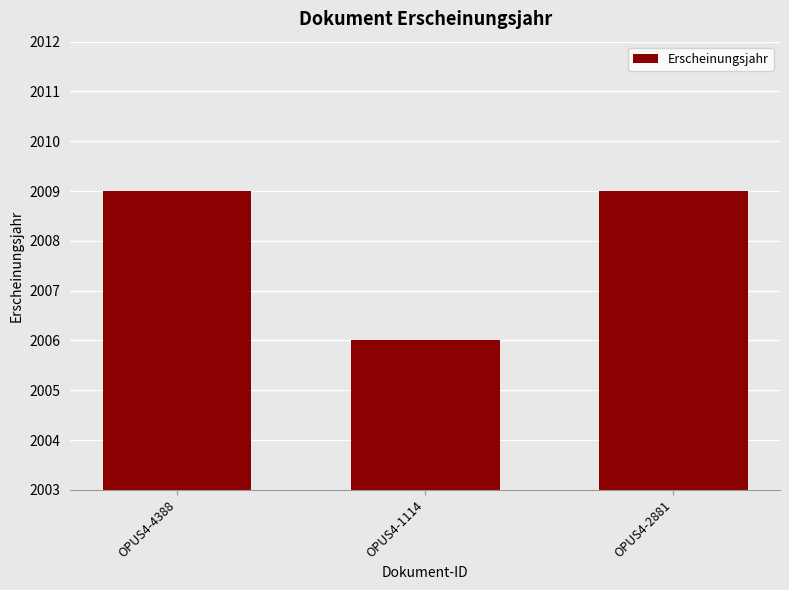

What is the difference between the maximum and minimum values?

3